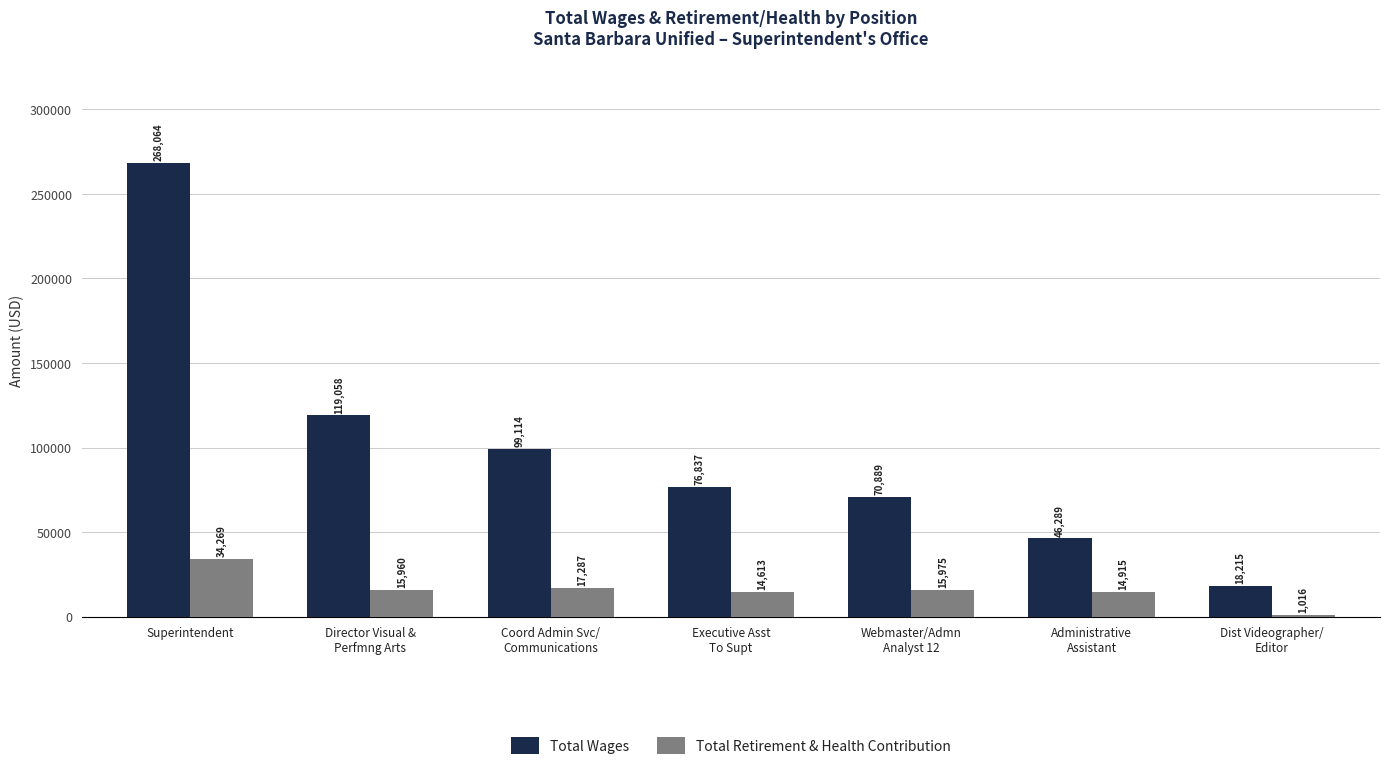

Reading right to left, transcribe all the data shown in this chart.

Total Wages: Dist Videographer/
Editor=18215	Administrative
Assistant=46289	Webmaster/Admn
Analyst 12=70889	Executive Asst
To Supt=76837	Coord Admin Svc/
Communications=99114	Director Visual &
Perfmng Arts=119058	Superintendent=268064
Total Retirement & Health Contribution: Dist Videographer/
Editor=1016	Administrative
Assistant=14915	Webmaster/Admn
Analyst 12=15975	Executive Asst
To Supt=14613	Coord Admin Svc/
Communications=17287	Director Visual &
Perfmng Arts=15960	Superintendent=34269